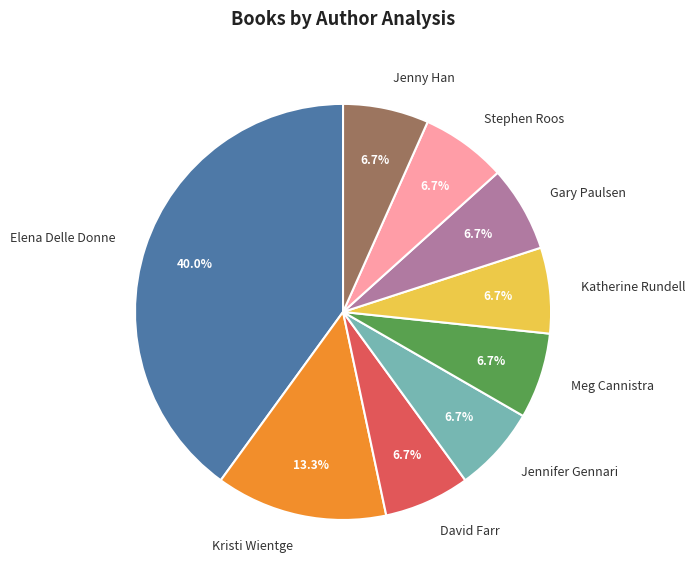

Which category has the biggest portion of the pie?

Elena Delle Donne